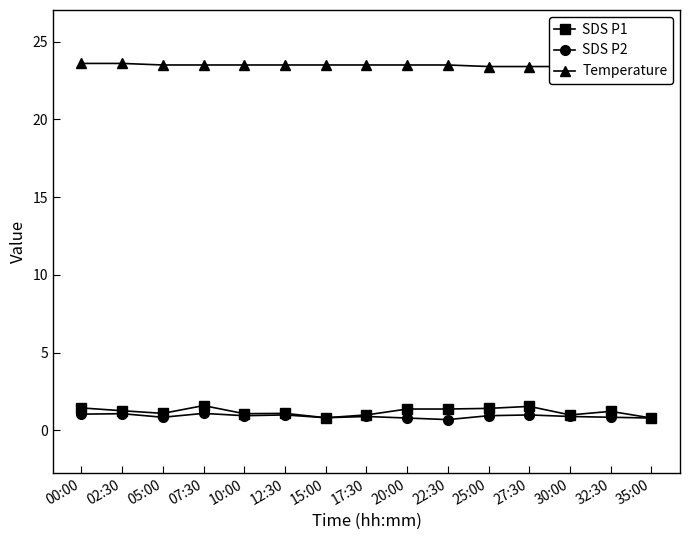

Reading left to right, extract all data points from this chart.

SDS P1: 1.4	1.3	1.1	1.6	1.1	1.1	0.8	1.0	1.4	1.4	1.4	1.6	1.0	1.2	0.8
SDS P2: 1.1	1.1	0.8	1.1	0.9	1.0	0.8	0.9	0.8	0.7	0.9	1.0	0.9	0.8	0.8
Temperature: 23.6	23.6	23.5	23.5	23.5	23.5	23.5	23.5	23.5	23.5	23.4	23.4	23.4	23.4	23.4